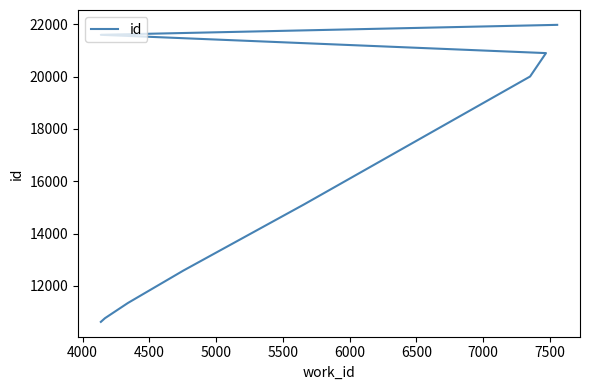

True or false: the data shows 29441 at 6000.

False